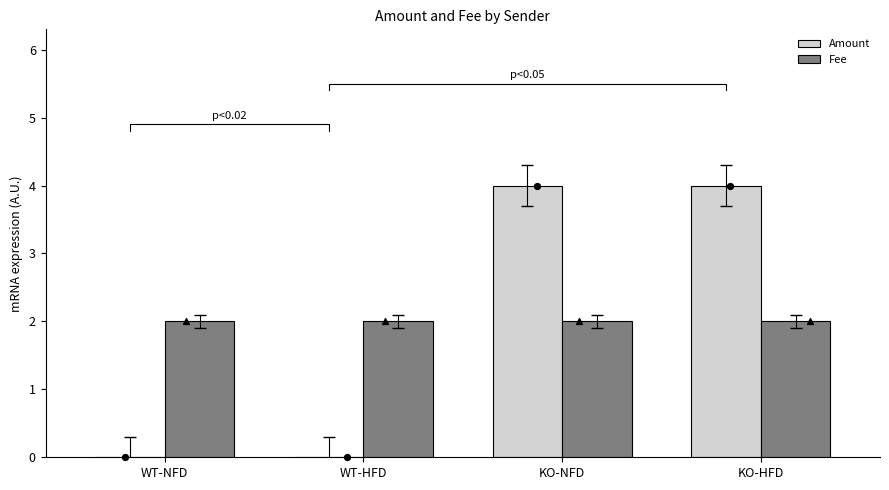

Which series reaches the minimum Y coordinate?

Amount